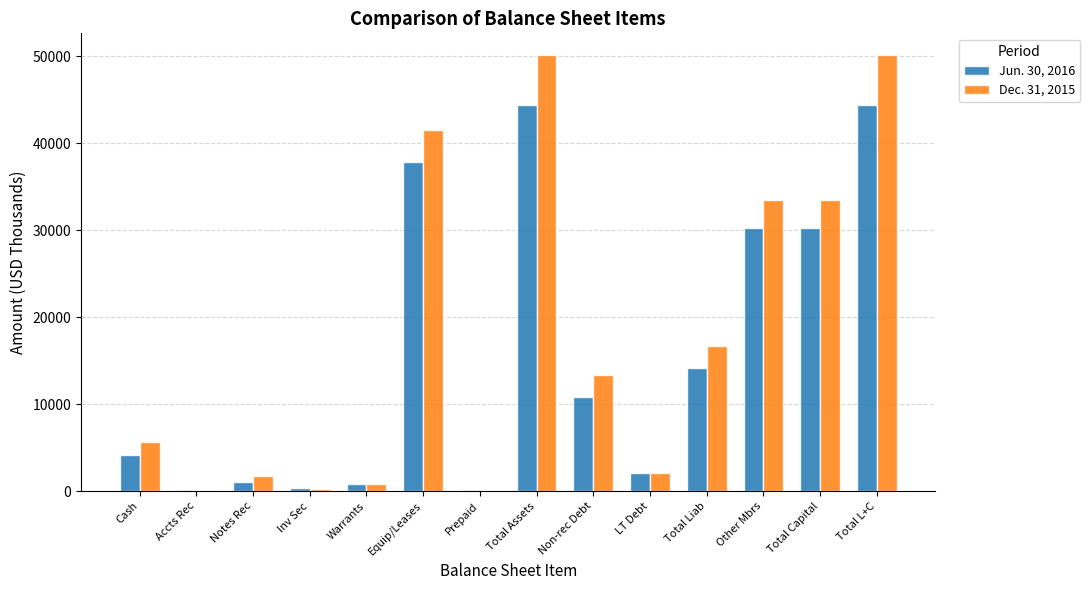

Is it true that Jun. 30, 2016 equals 28670 at Total L+C?

False